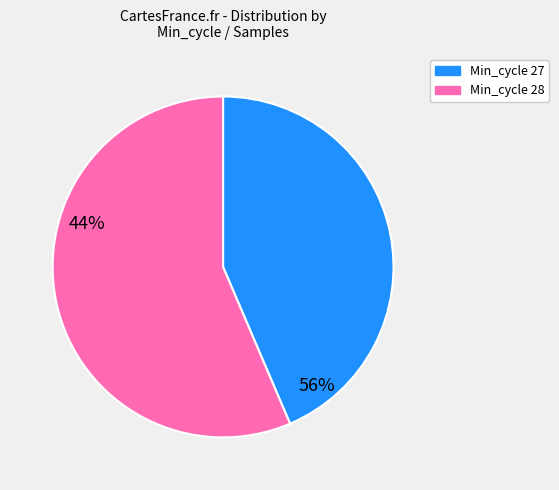

Count the number of slices in the pie.

2